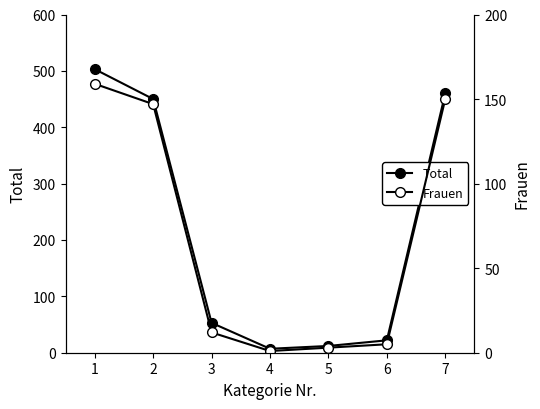

Reading right to left, extract all data points from this chart.

Total: 7=460	6=22	5=12	4=7	3=53	2=450	1=503
Frauen: 7=150	6=5	5=3	4=1	3=12	2=147	1=159